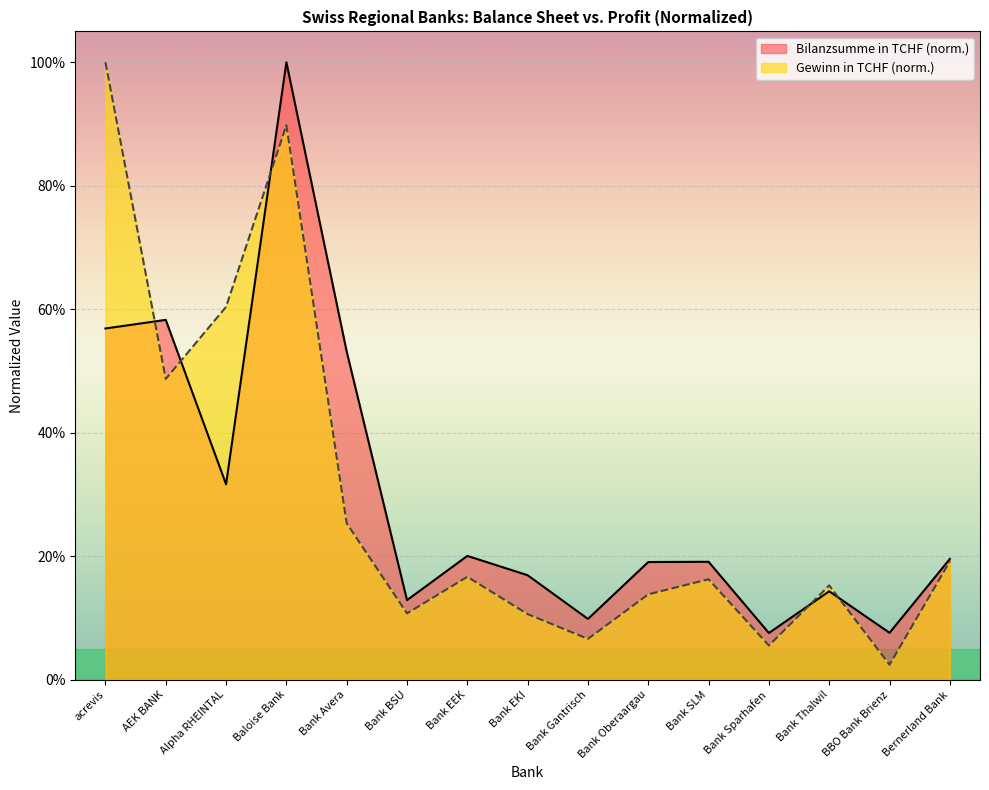

The value of Bilanzsumme in TCHF at Bank EKI is 0.1. True or false?

False